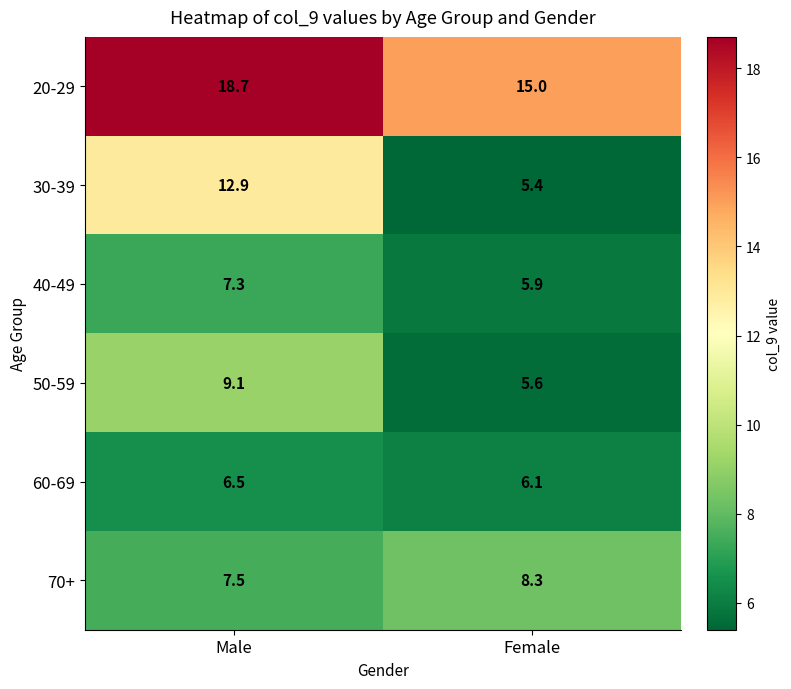

True or false: 30-39 has a value of 5.4 at Female.

True